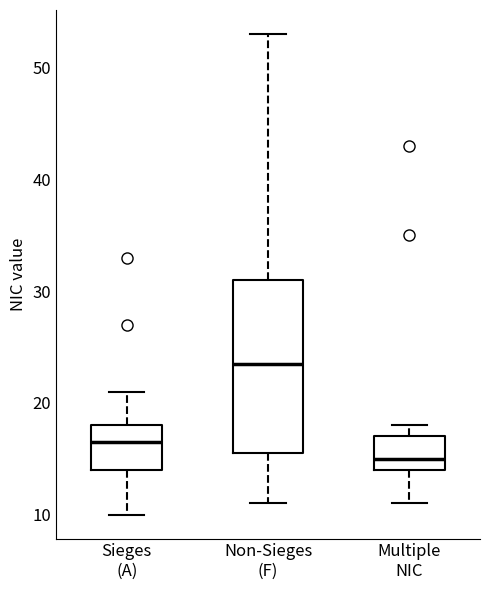

Which box's median line is the highest?

Non-Sieges (F)